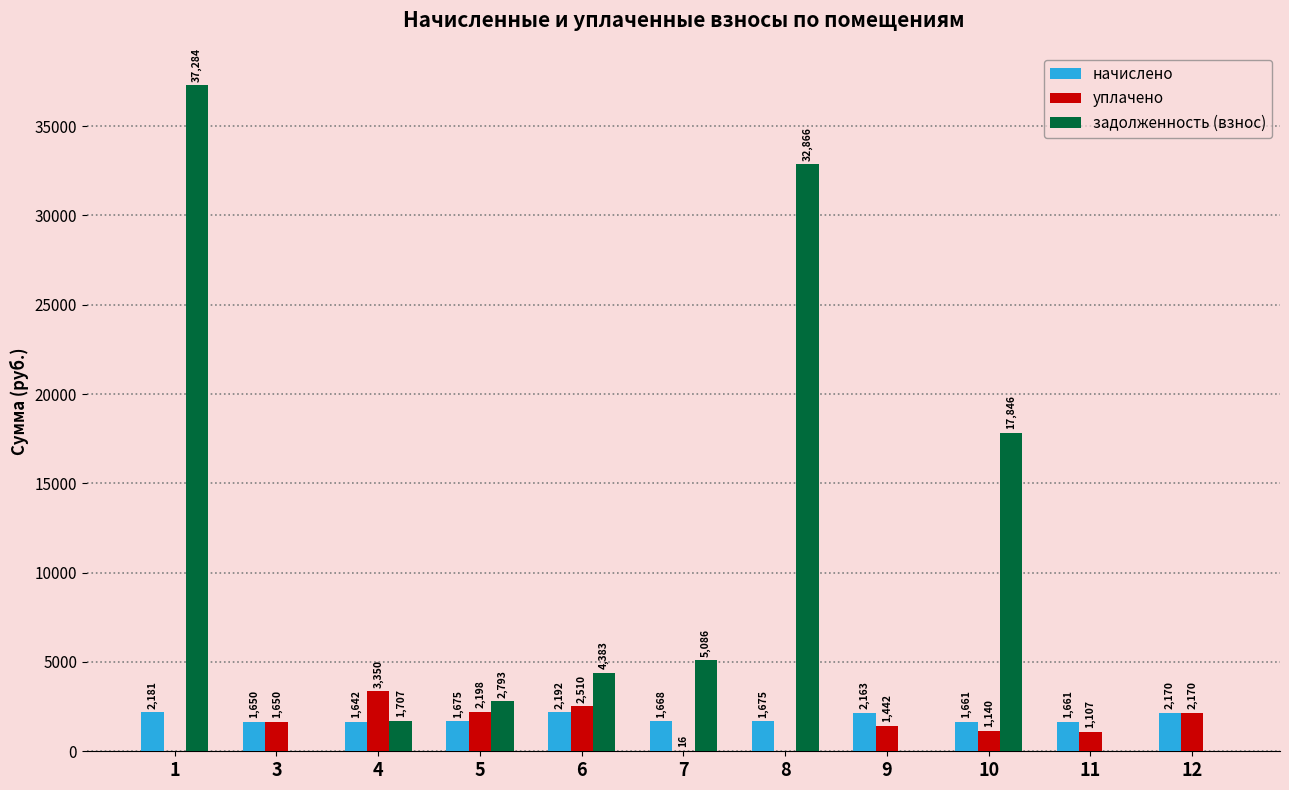

Between 1 and 8, which series saw the biggest shift?

задолженность (взнос)